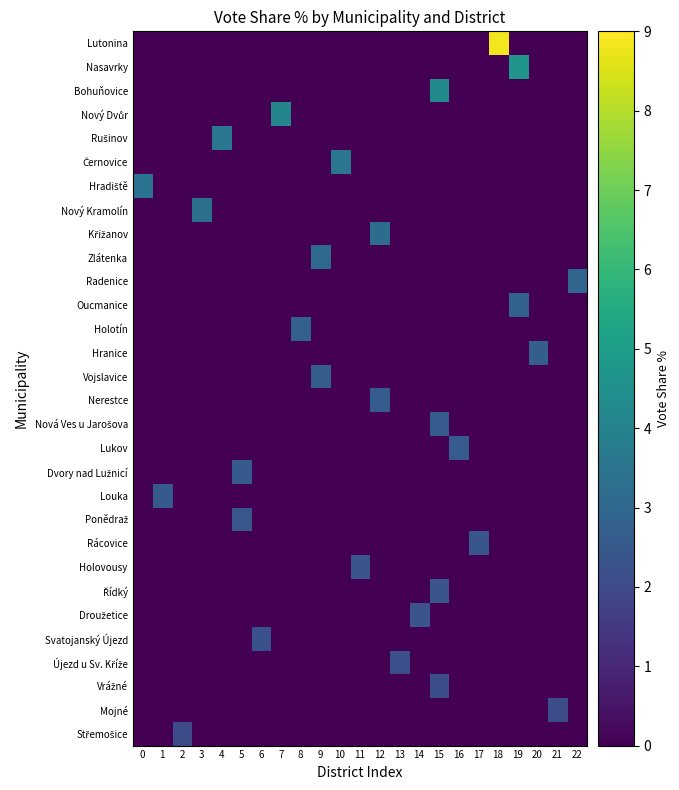

At which category does the chart reach its peak across all series?

18